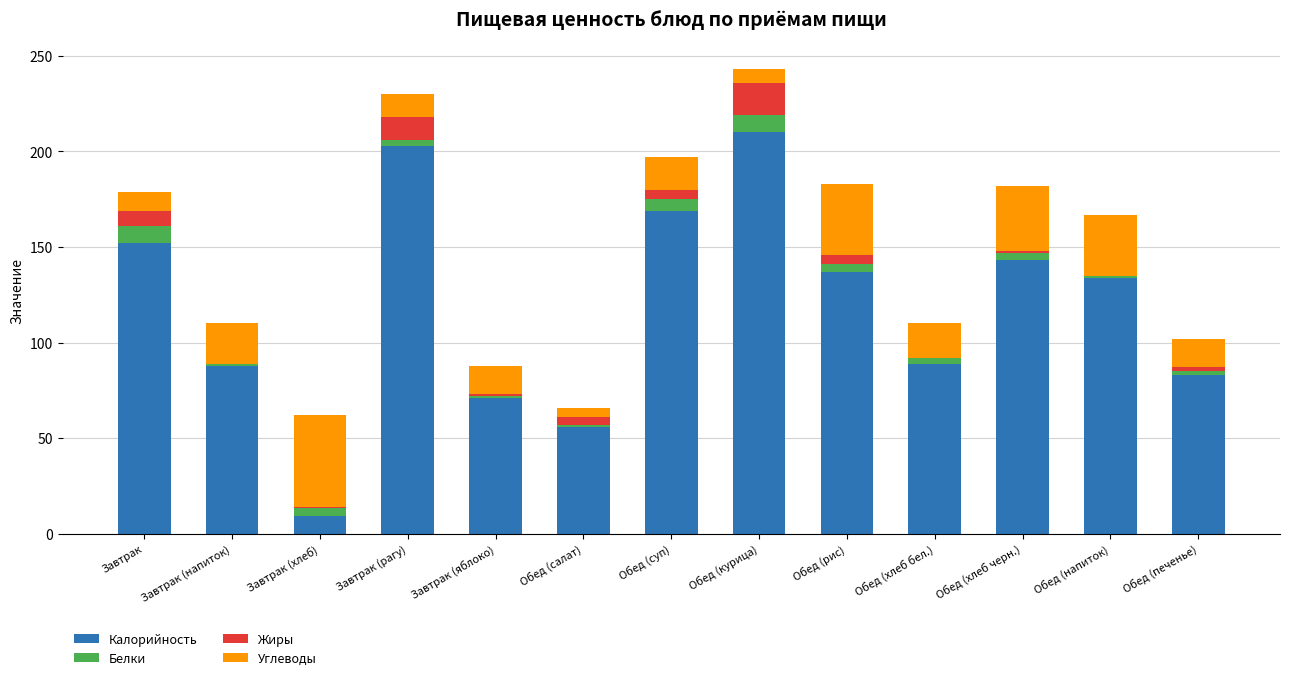

What is the sum of all Калорийность values?

1544.2